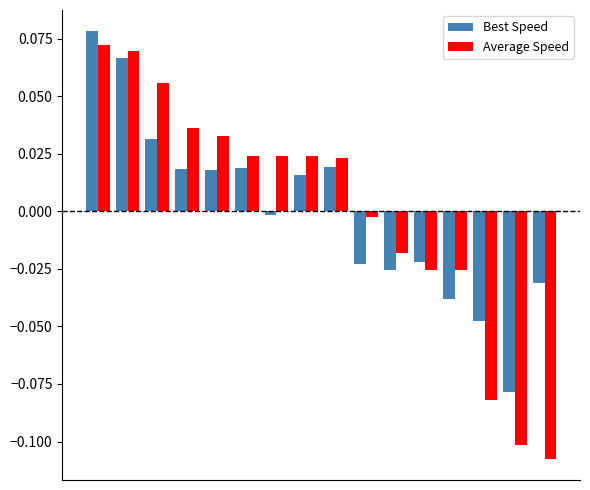

Which series has the widest spread of values?

Average Speed